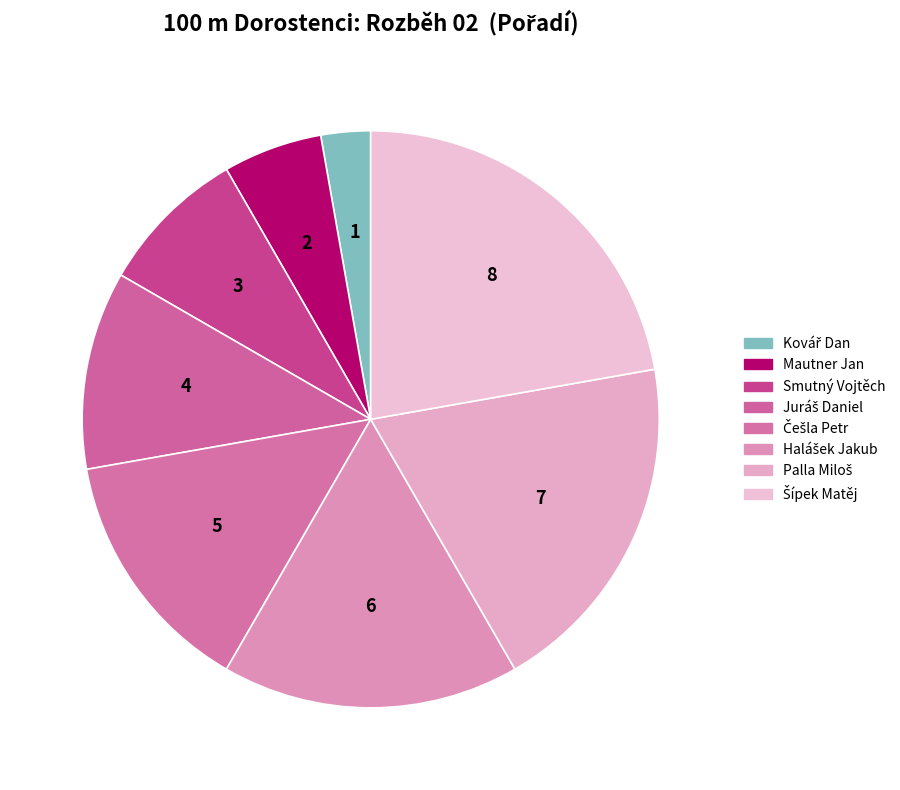

Rank the categories by value from lowest to highest.

Kovář Dan, Mautner Jan, Smutný Vojtěch, Juráš Daniel, Češla Petr, Halášek Jakub, Palla Miloš, Šípek Matěj